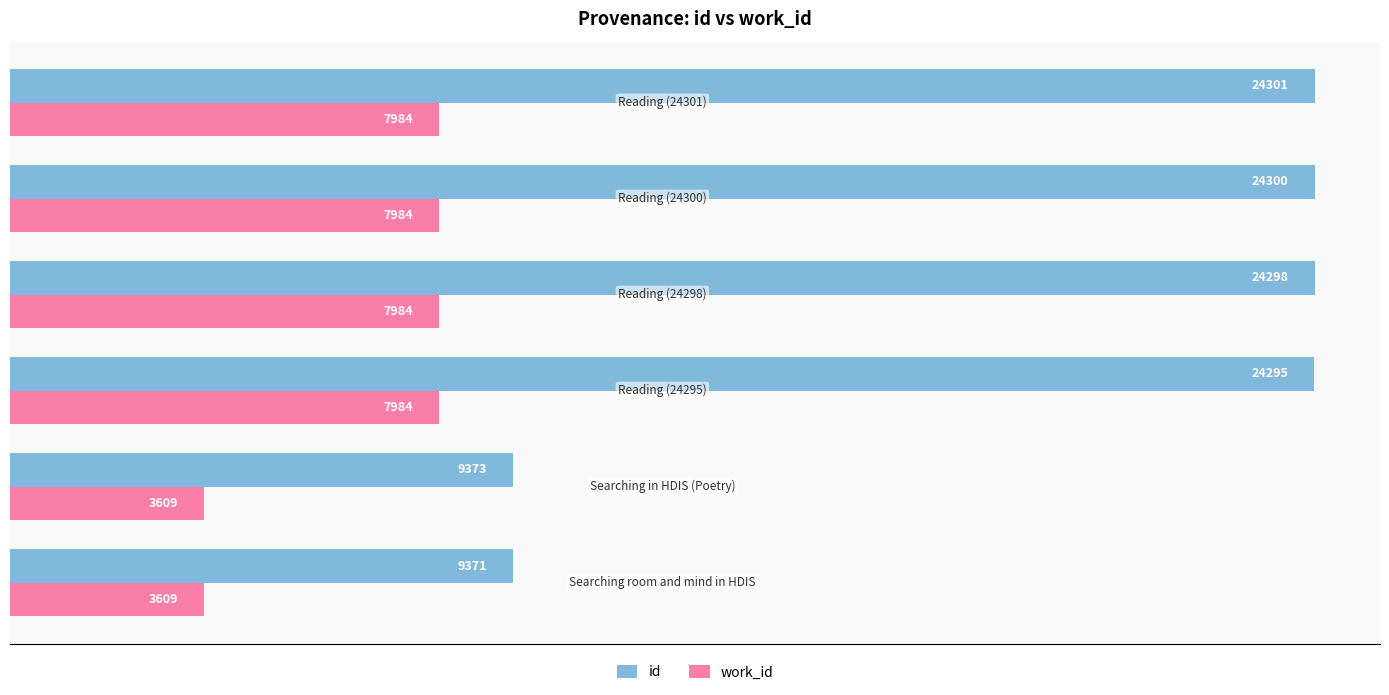

Which series has the widest spread of values?

id